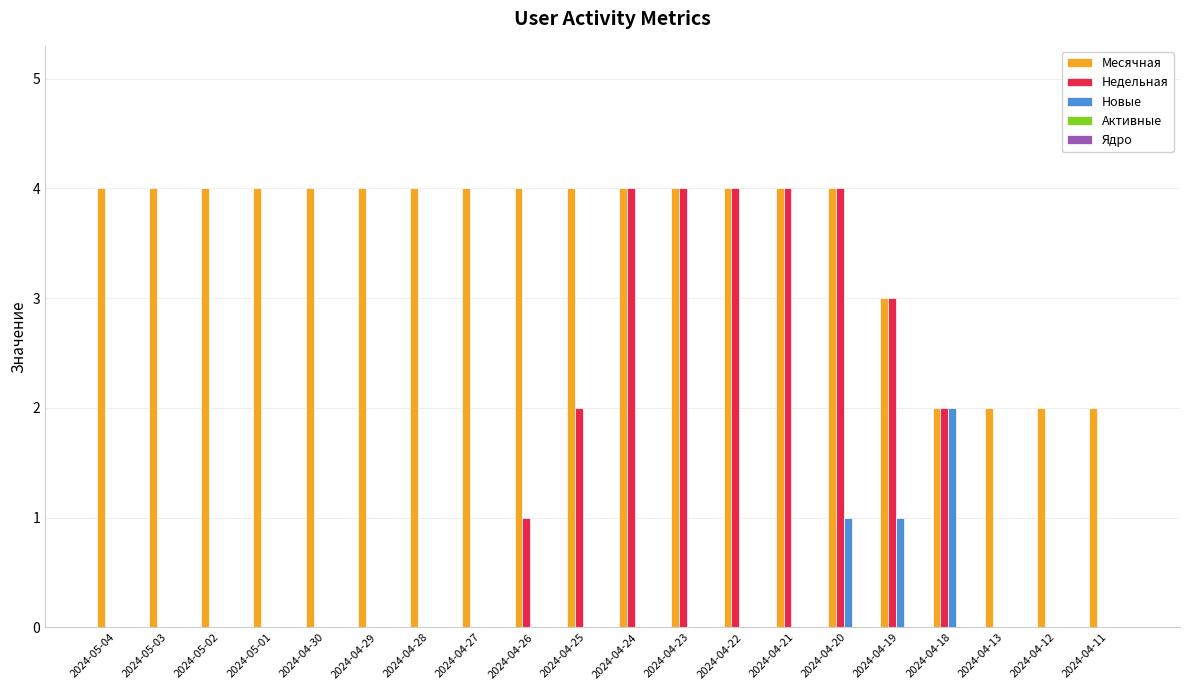

Between 2024-04-21 and 2024-04-11, which series saw the biggest shift?

Недельная